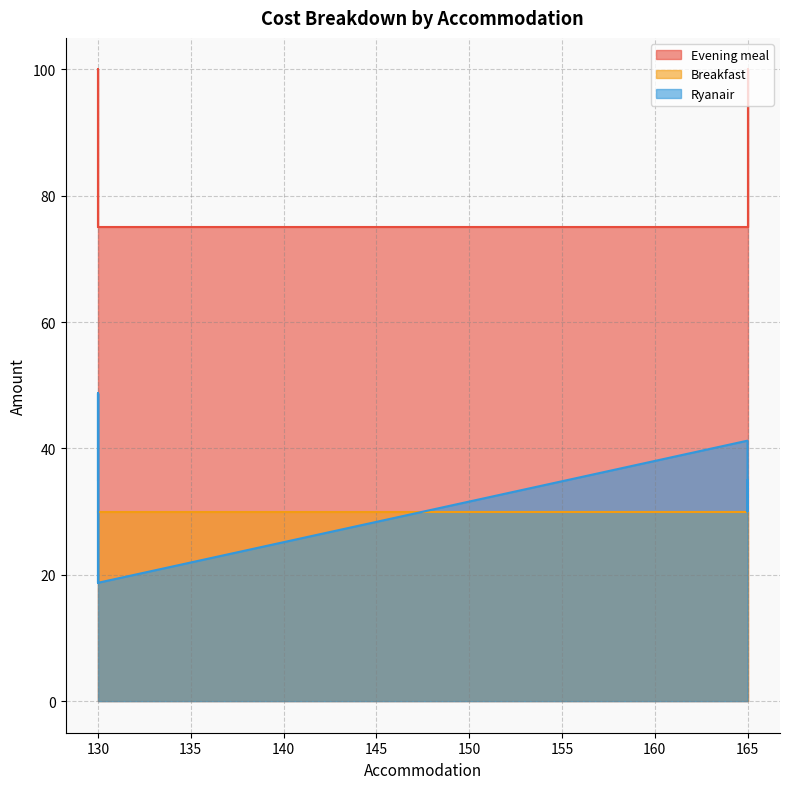

What is the label of the 2nd point from the right?

130